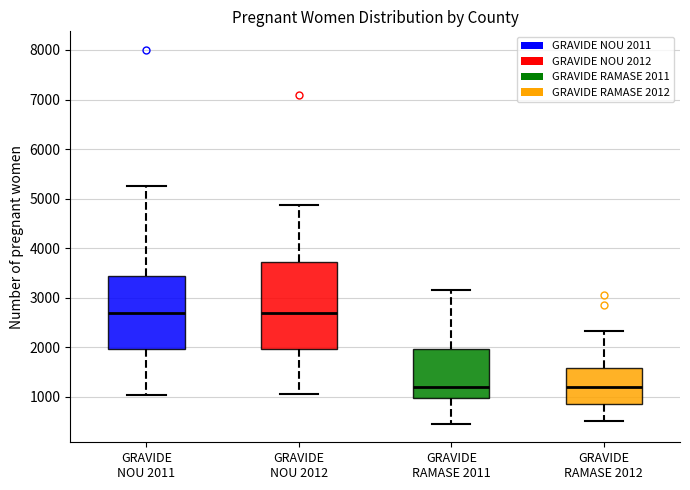

Comparing the boxes themselves (not the whiskers), which one is the tallest?

GRAVIDE NOU 2012